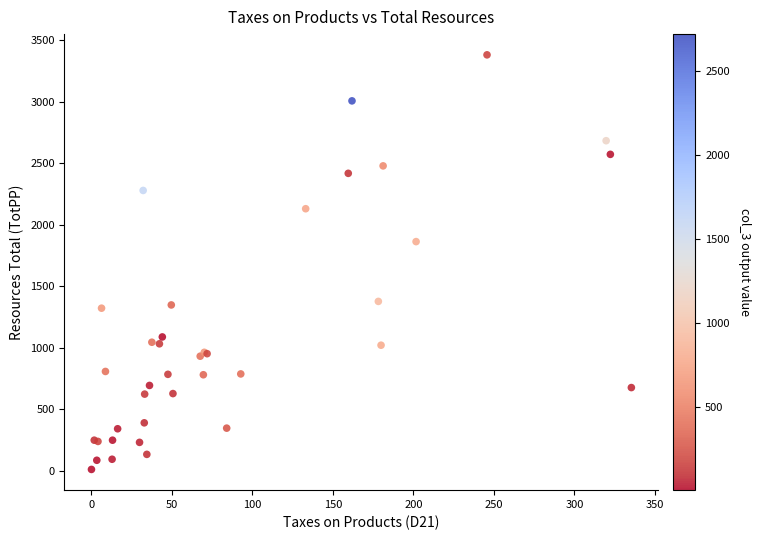

What Y value in the scatter plot is closest to 1696?

1863.0